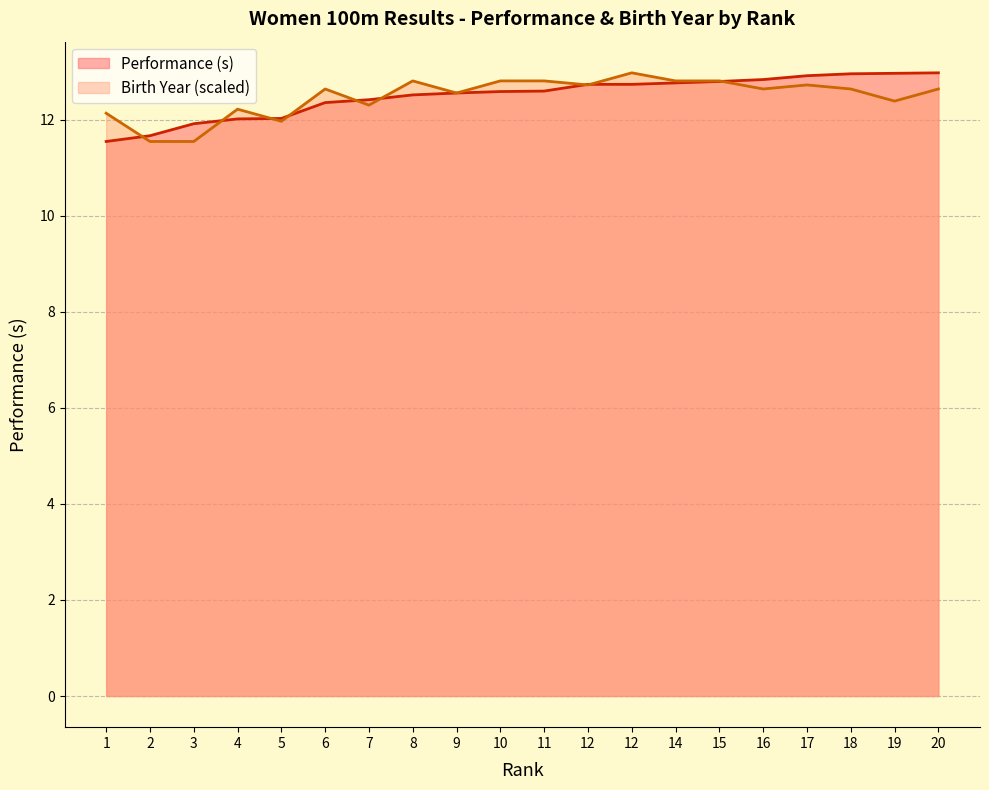

Reading right to left, extract all data points from this chart.

Performance (s): 13.0	13.0	13.0	12.9	12.8	12.8	12.8	12.7	12.7	12.6	12.6	12.6	12.5	12.4	12.4	12.0	12.0	11.9	11.7	11.6
Birth Year: 12.6	12.4	12.6	12.7	12.6	12.8	12.8	13.0	12.7	12.8	12.8	12.6	12.8	12.3	12.6	12.0	12.2	11.6	11.6	12.1